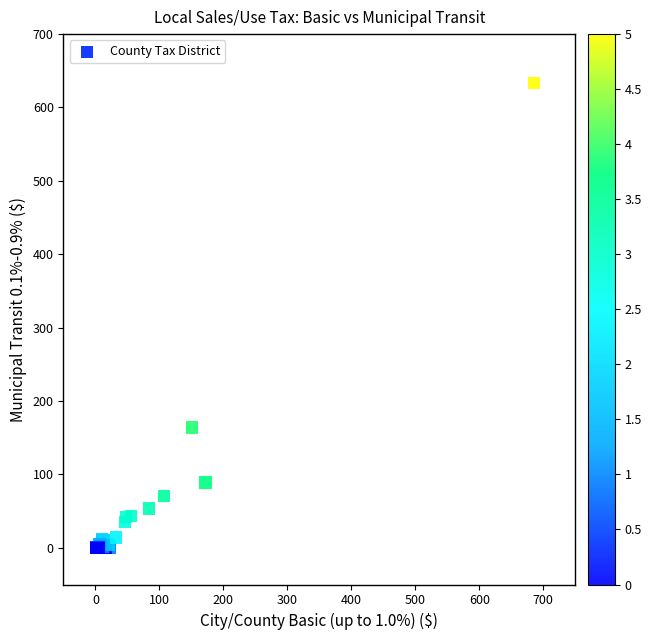

What Y value in the scatter plot is closest to 316?

163.8